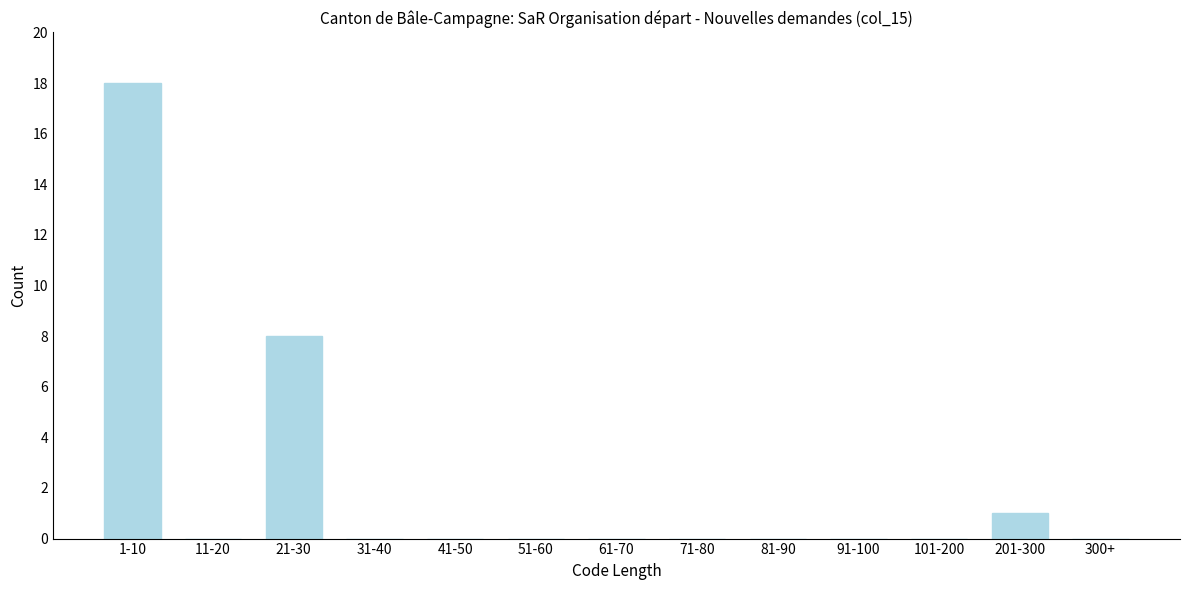

Reading right to left, what are all the values shown in this chart?

300+=0	201-300=1	101-200=0	91-100=0	81-90=0	71-80=0	61-70=0	51-60=0	41-50=0	31-40=0	21-30=8	11-20=0	1-10=18